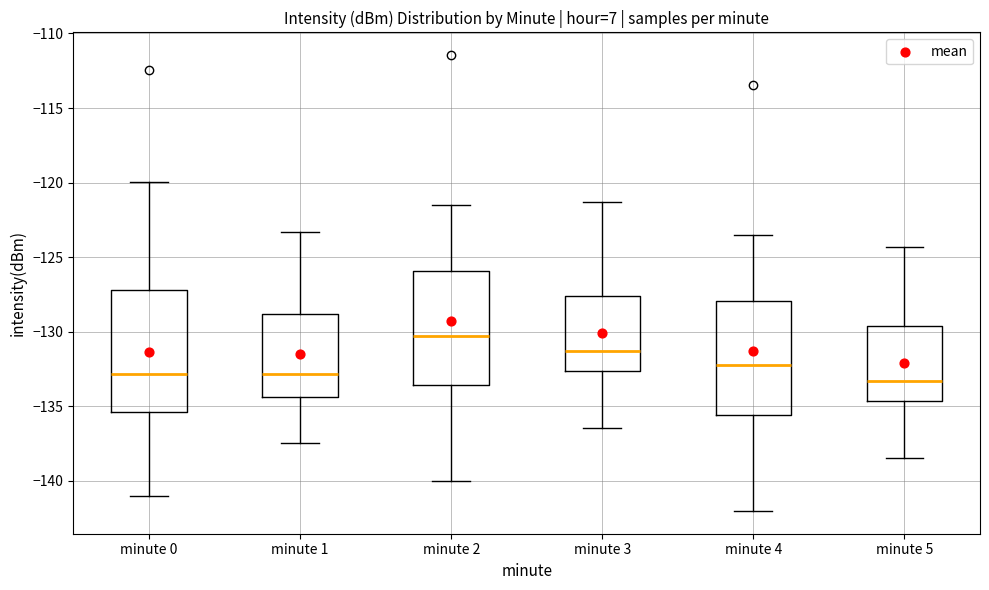

Where is the lower edge of the box for minute 4 on the y-axis? The values are not printed on the chart, so give them approximately, as read against the axis.

-135.5